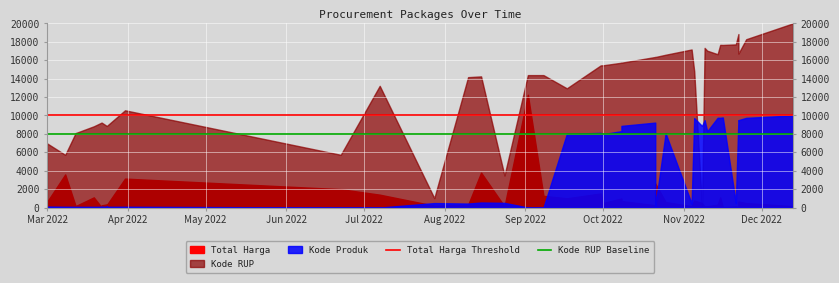

The value of Kode RUP Baseline at Jun 2022 is 8000. True or false?

True